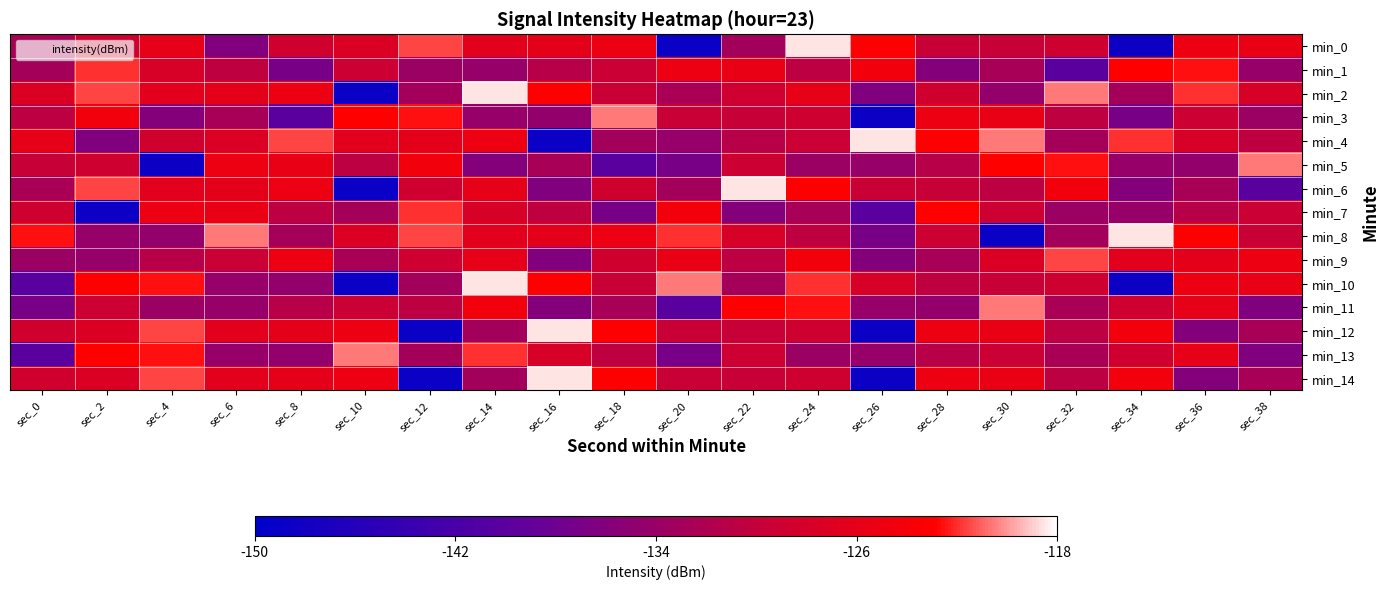

Rank the series by their maximum value, from lowest to highest.

min_1, min_7, min_9, min_3, min_5, min_11, min_13, min_0, min_2, min_4, min_6, min_8, min_10, min_12, min_14